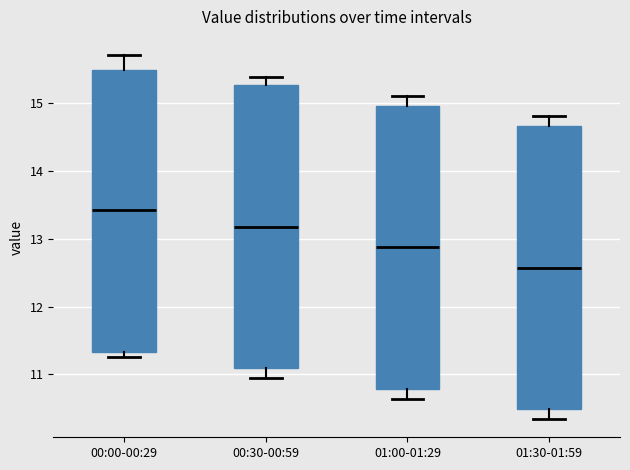

Where does the median line of the box for 00:00-00:29 sit on the y-axis? The values are not printed on the chart, so give them approximately, as read against the axis.

13.4